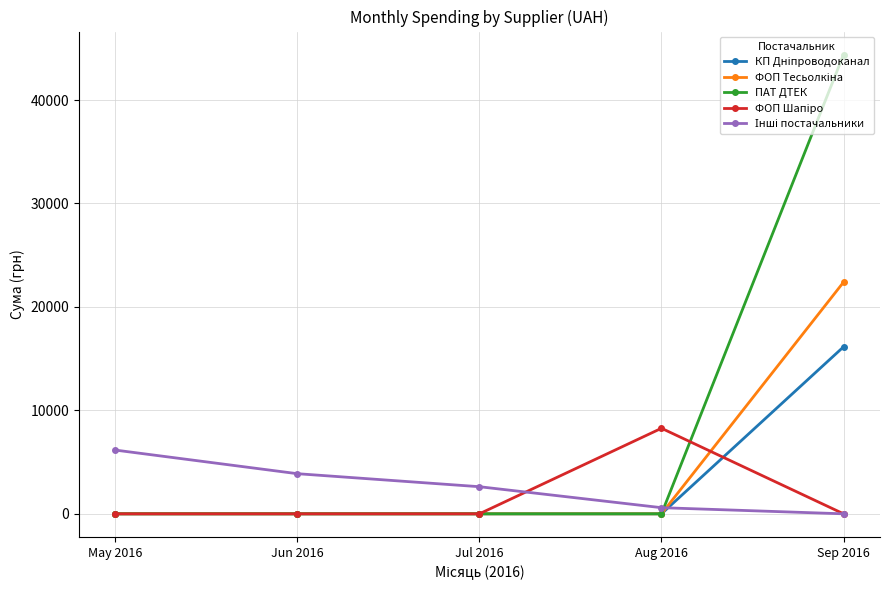

What is the spread (max minus min) of values at May 2016?

6163.2